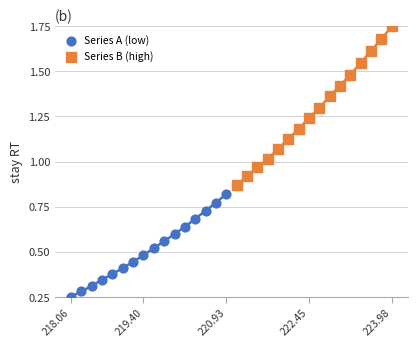

What are all the series names shown in the legend?

Series A (low), Series B (high)